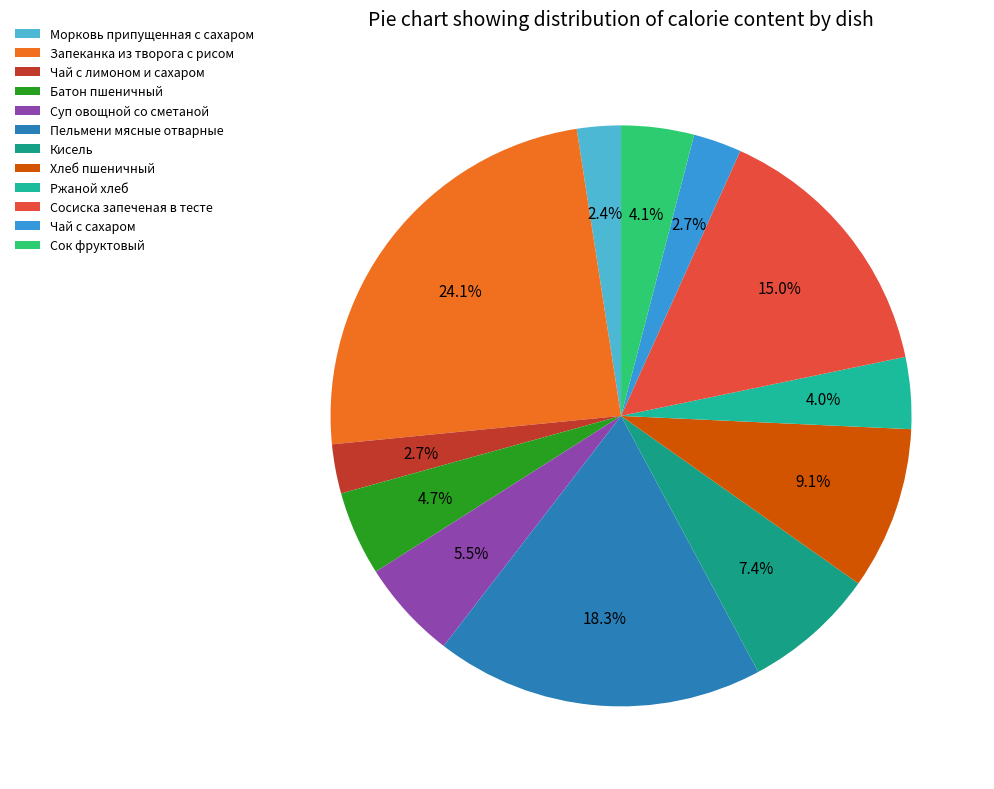

Is there any slice that represents more than half of the pie?

No